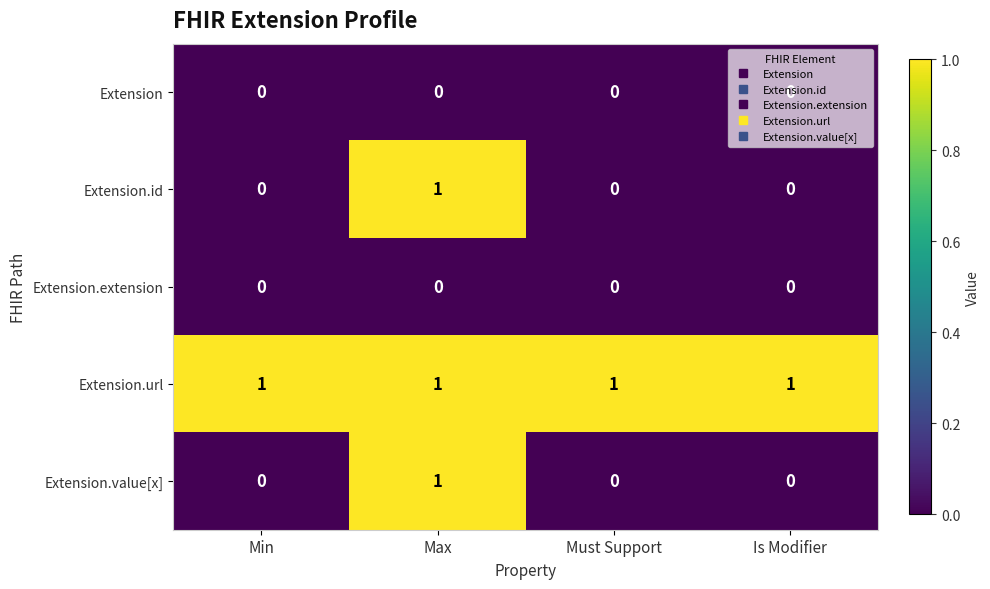

Which series has the largest total across all categories?

Extension.url